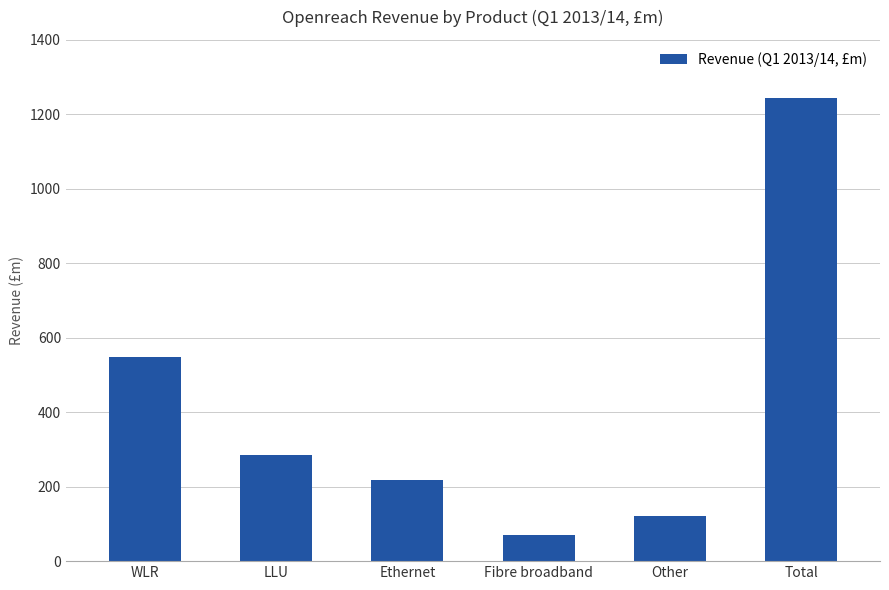

What position from the left is Fibre broadband?

4